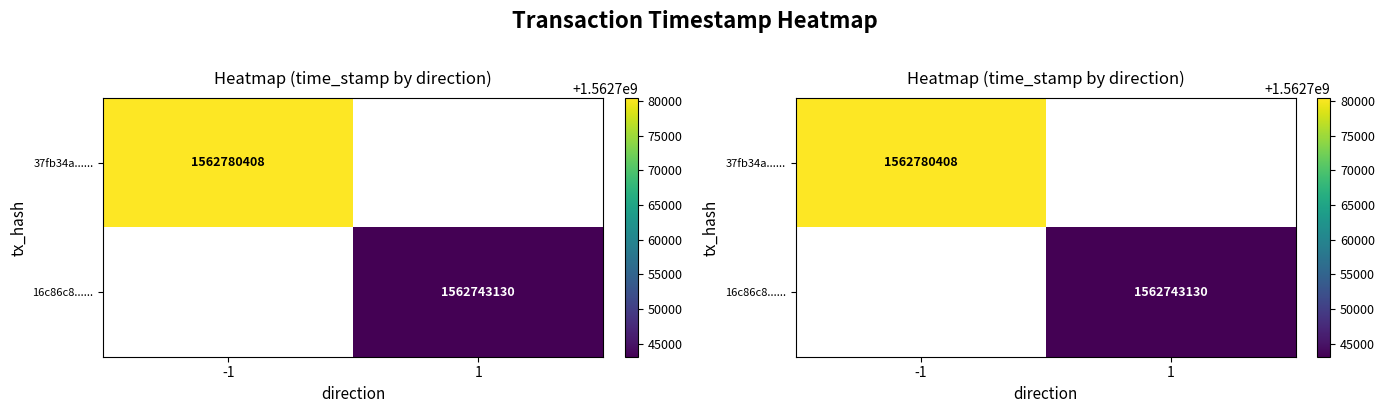

At how many categories does at least one series exceed 1562756914?

1